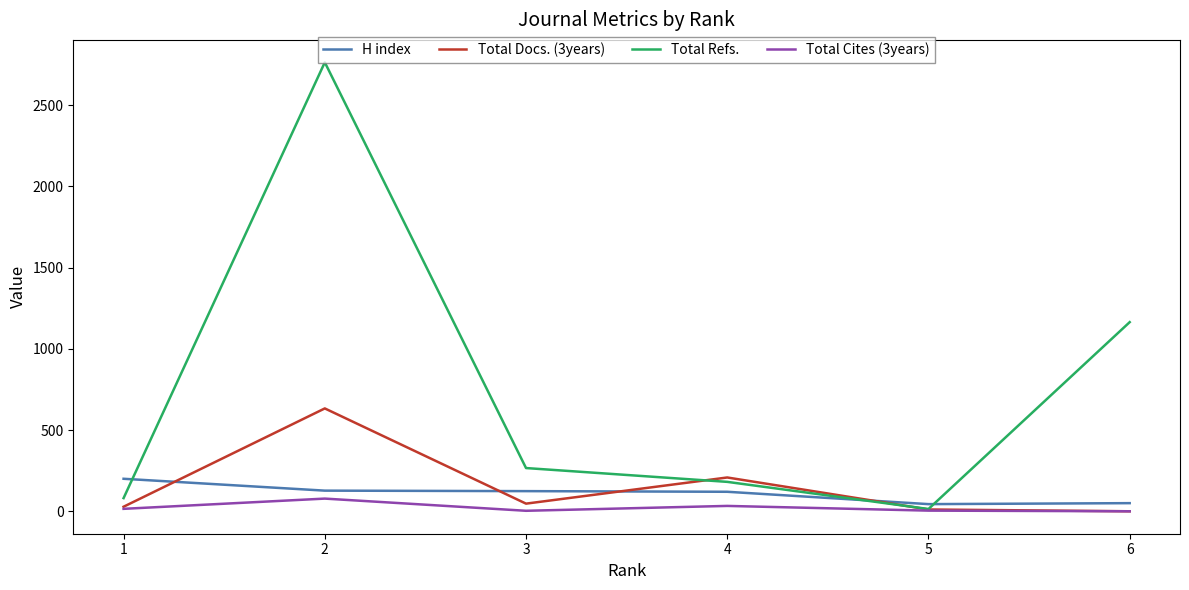

True or false: Total Docs. (3years) has a value of -214 at 6.

False